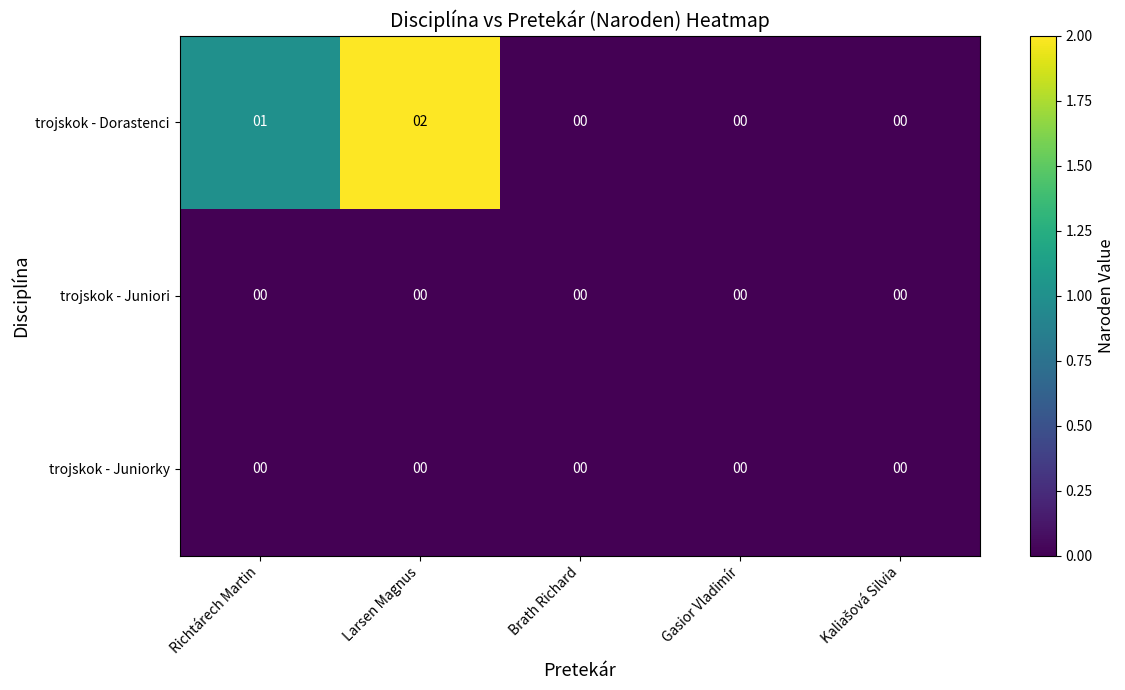

At which label is trojskok - Dorastenci closest to 1?

Richtárech Martin